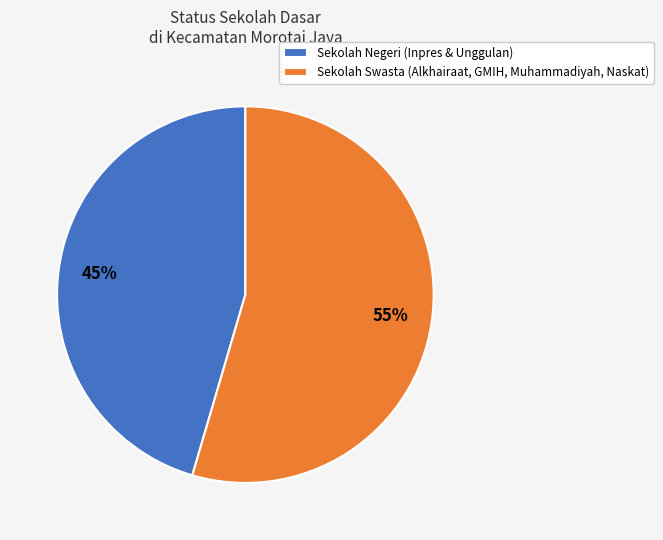

Between Sekolah Swasta (Alkhairaat, GMIH, Muhammadiyah, Naskat) and Sekolah Negeri (Inpres & Unggulan), which is larger?

Sekolah Swasta (Alkhairaat, GMIH, Muhammadiyah, Naskat)